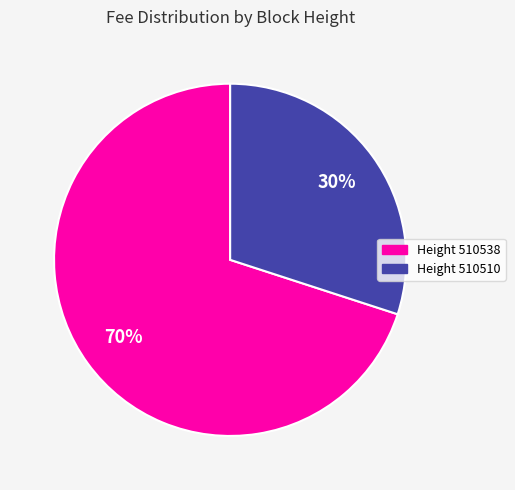

To the nearest percent, what portion does Height 510538 represent?

70%